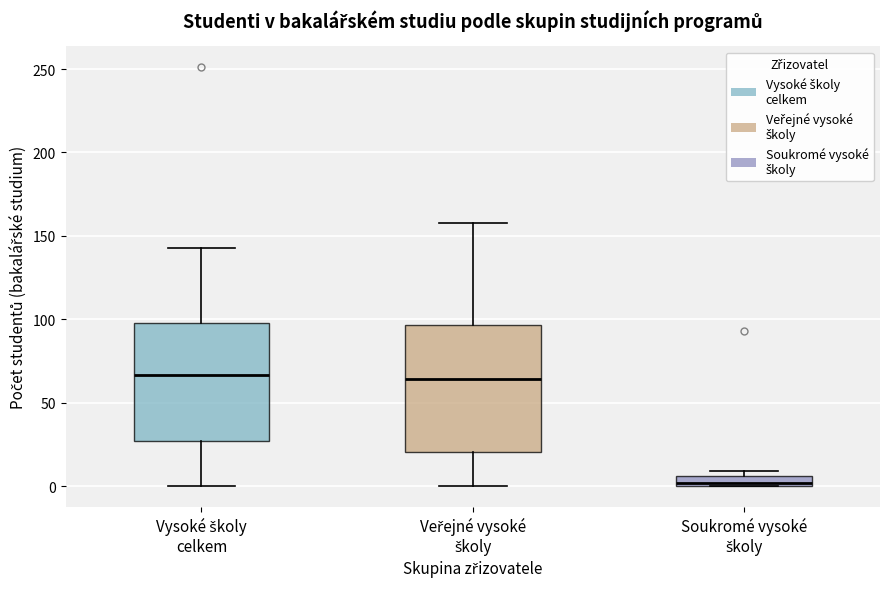

Where is the lower edge of the box for Soukromé vysoké školy on the y-axis? The values are not printed on the chart, so give them approximately, as read against the axis.

0